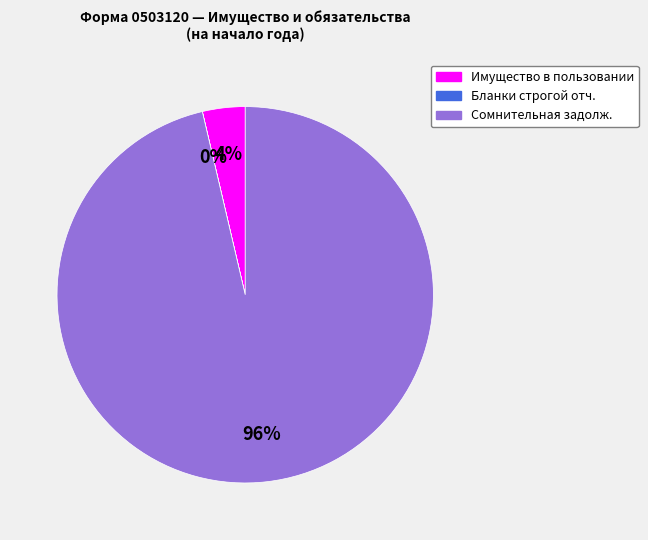

To the nearest percent, what portion does Сомнительная задолж. represent?

96%